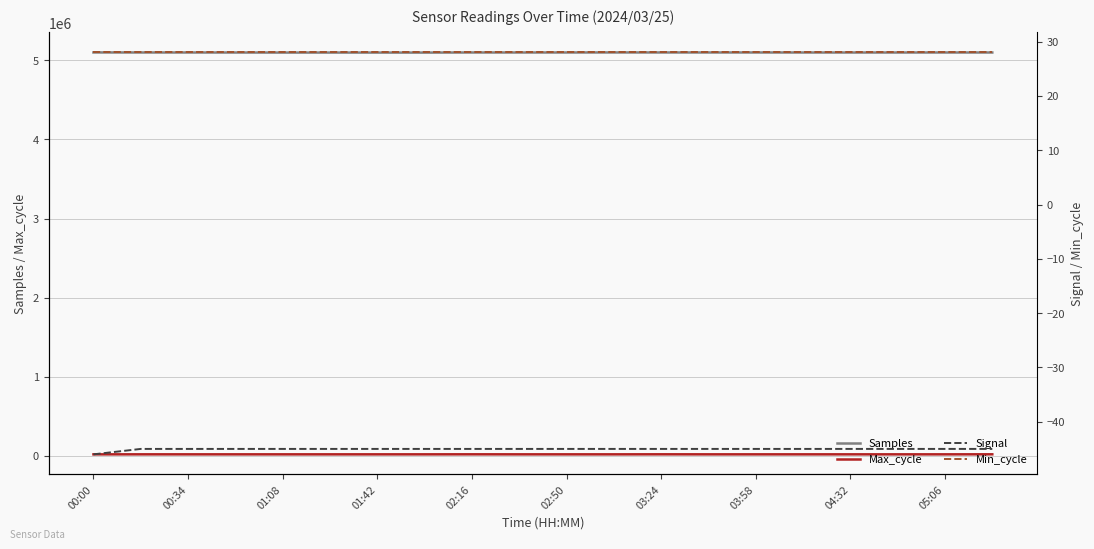

Reading right to left, list all the values displayed in this chart.

Samples: 5099069	5099124	5098943	5098997	5099072	5099333	5099510	5099461	5099711	5099296	5099176	5099342	5097955	5098178	5098329	5098166	5098843	5099162	5099325	5099785
Max_cycle: 20356	19957	19908	19931	19955	19908	19931	20363	19908	19908	19927	20258	19934	19908	19908	19912	19959	19926	20019	19914
Signal: -45	-45	-45	-45	-45	-45	-45	-45	-45	-45	-45	-45	-45	-45	-45	-45	-45	-45	-45	-46
Min_cycle: 28	28	28	28	28	28	28	28	28	28	28	28	28	28	28	28	28	28	28	28